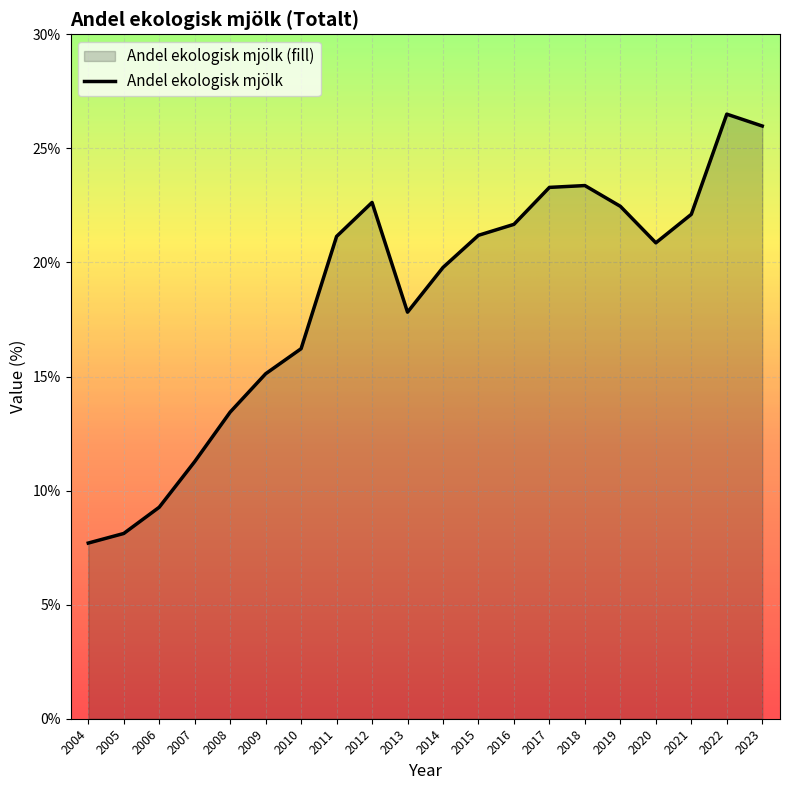

What is the difference between the maximum and minimum values?

18.8